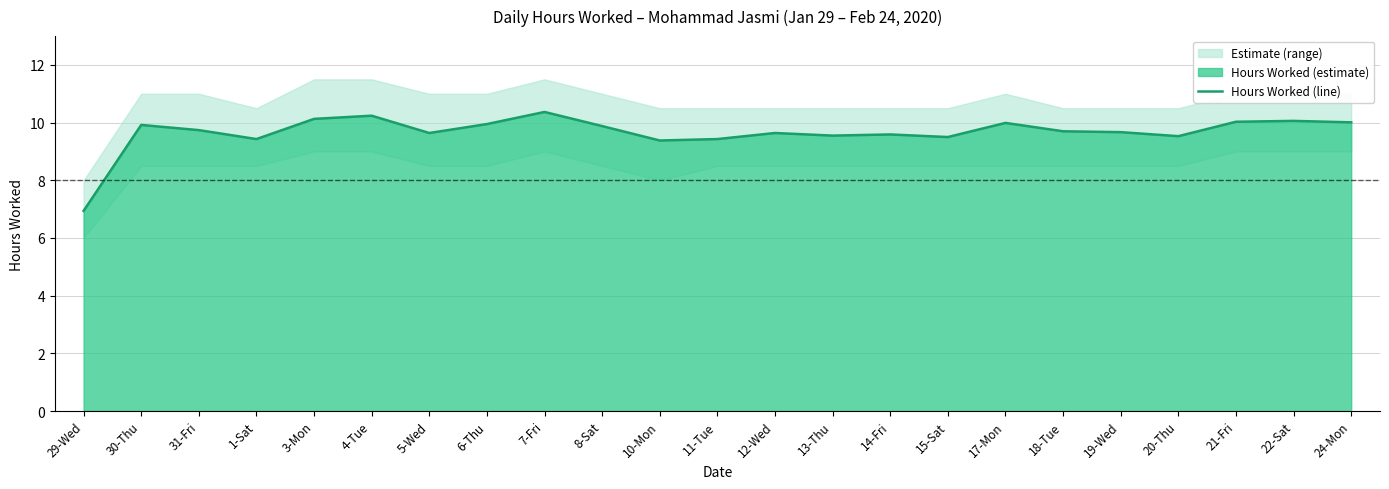

Does the chart display data point markers on the line(s)?

No